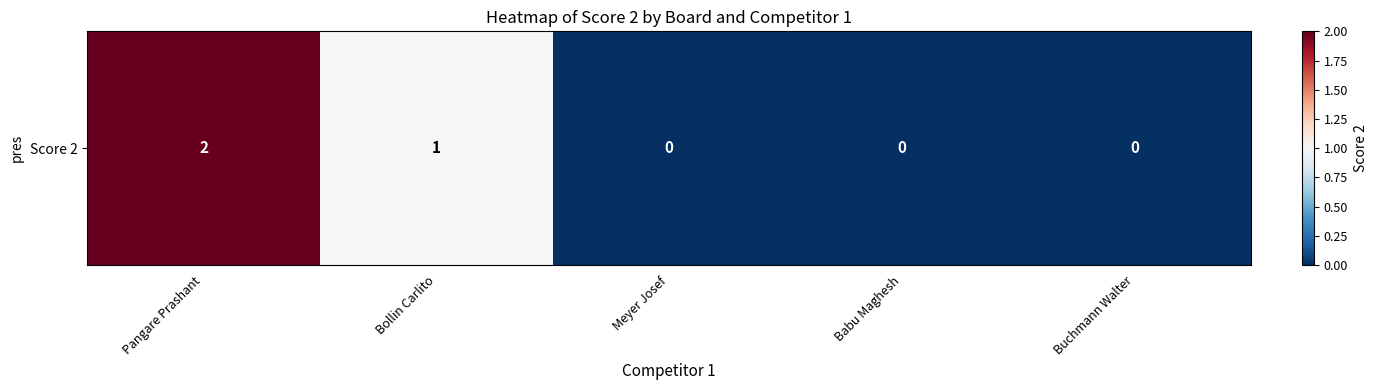

Which has a higher value, Meyer Josef or Buchmann Walter?

Meyer Josef